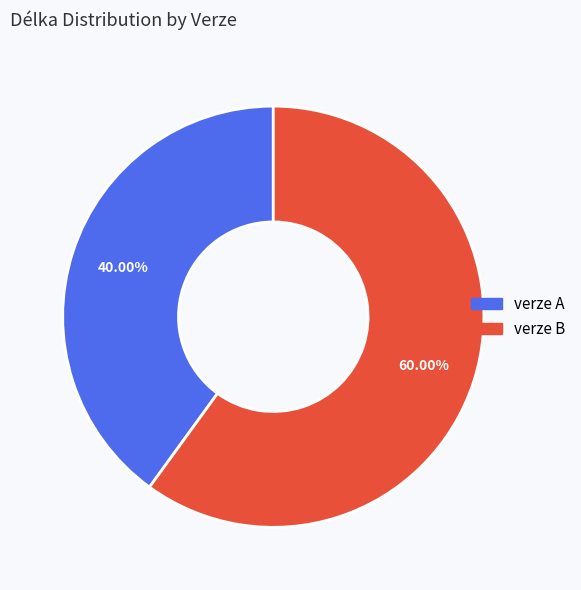

How many segments does this pie chart have?

2